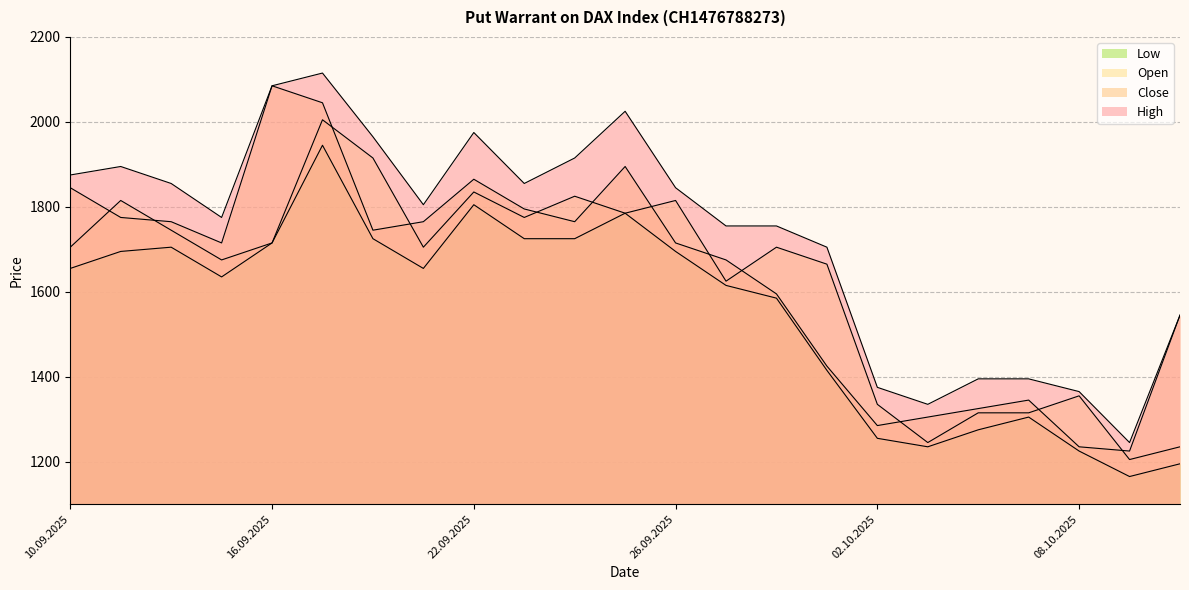

What is the spread (max minus min) of values at 25.09.2025?

240